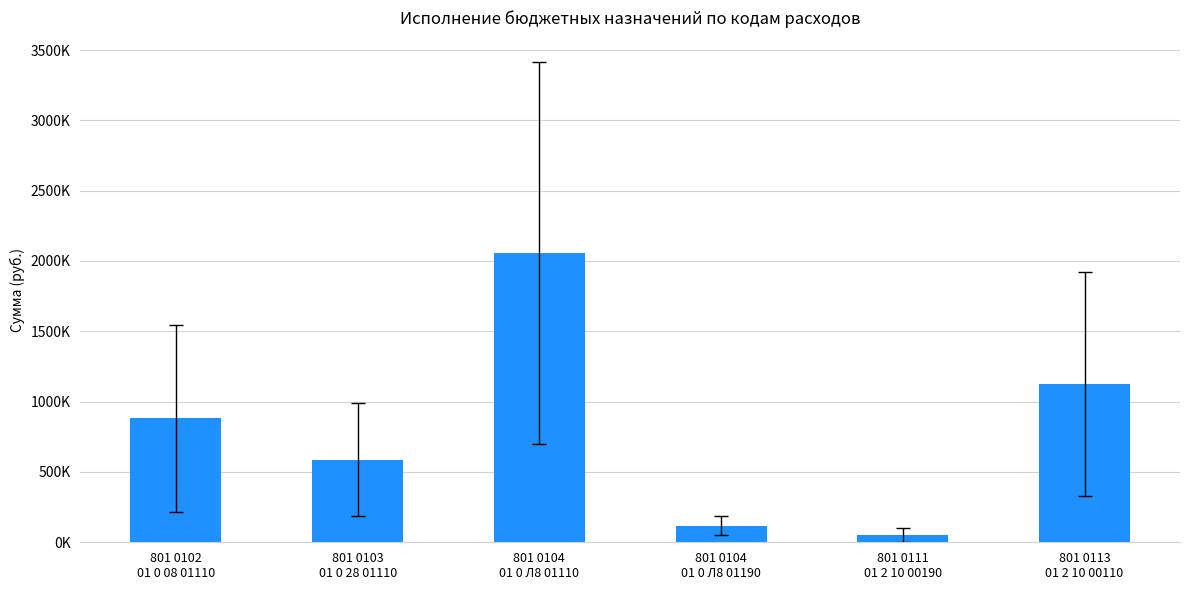

True or false: the data shows 2059400 at 801 0104
01 0 Л8 01110.

True